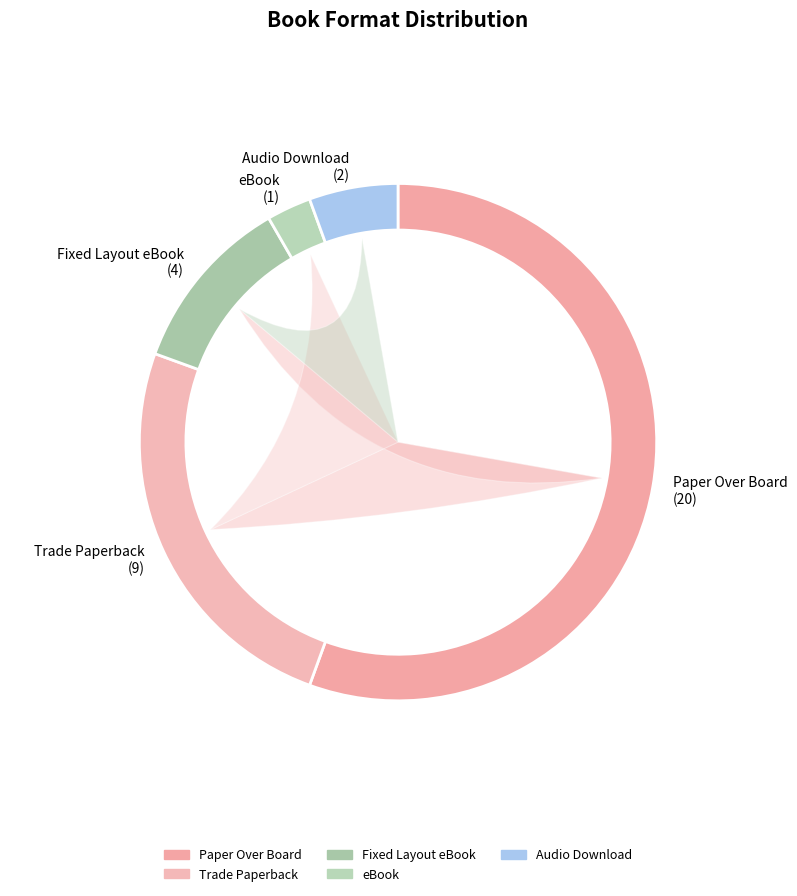

To the nearest percent, what portion does Paper Over Board represent?

56%